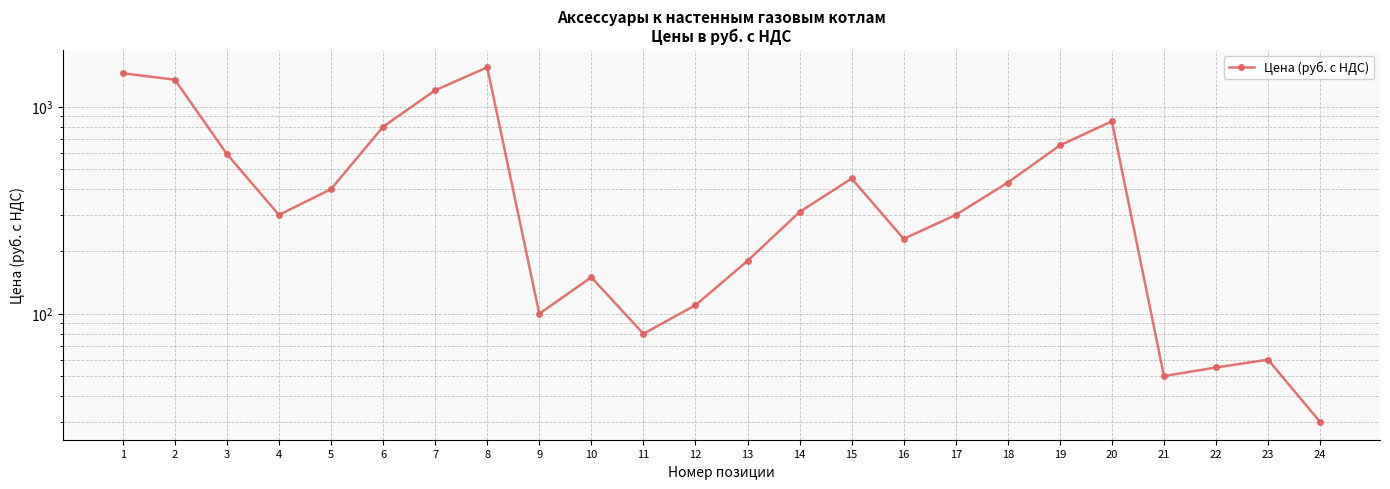

The value at 19 is 650. True or false?

True